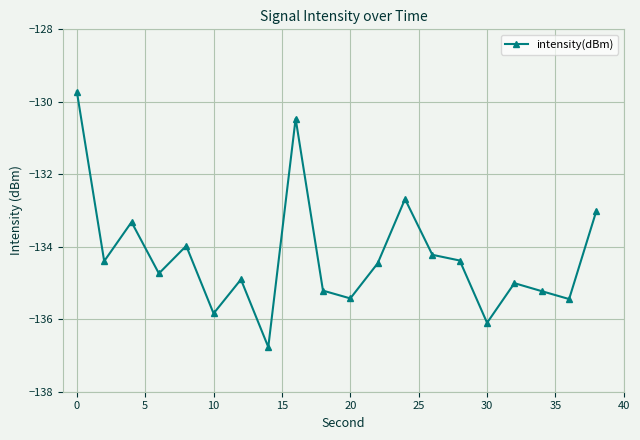

True or false: there are more than 1 points higher than both neighbors.

True